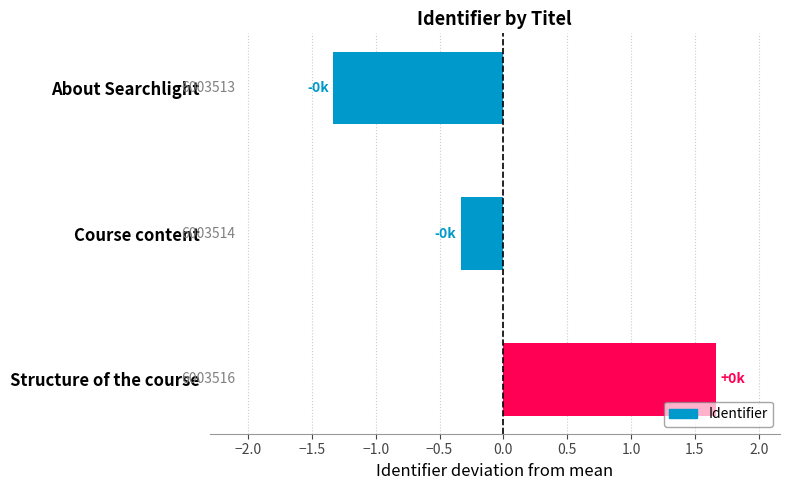

How many bars are there in total?

3